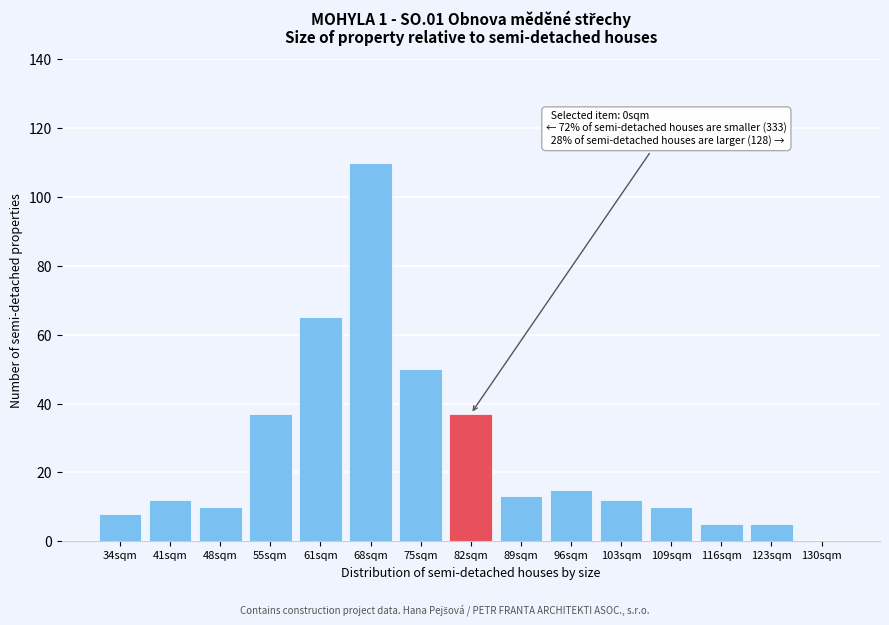

Reading left to right, transcribe all the data shown in this chart.

34sqm=8	41sqm=12	48sqm=10	55sqm=37	61sqm=65	68sqm=110	75sqm=50	82sqm=37	89sqm=13	96sqm=15	103sqm=12	109sqm=10	116sqm=5	123sqm=5	130sqm=0